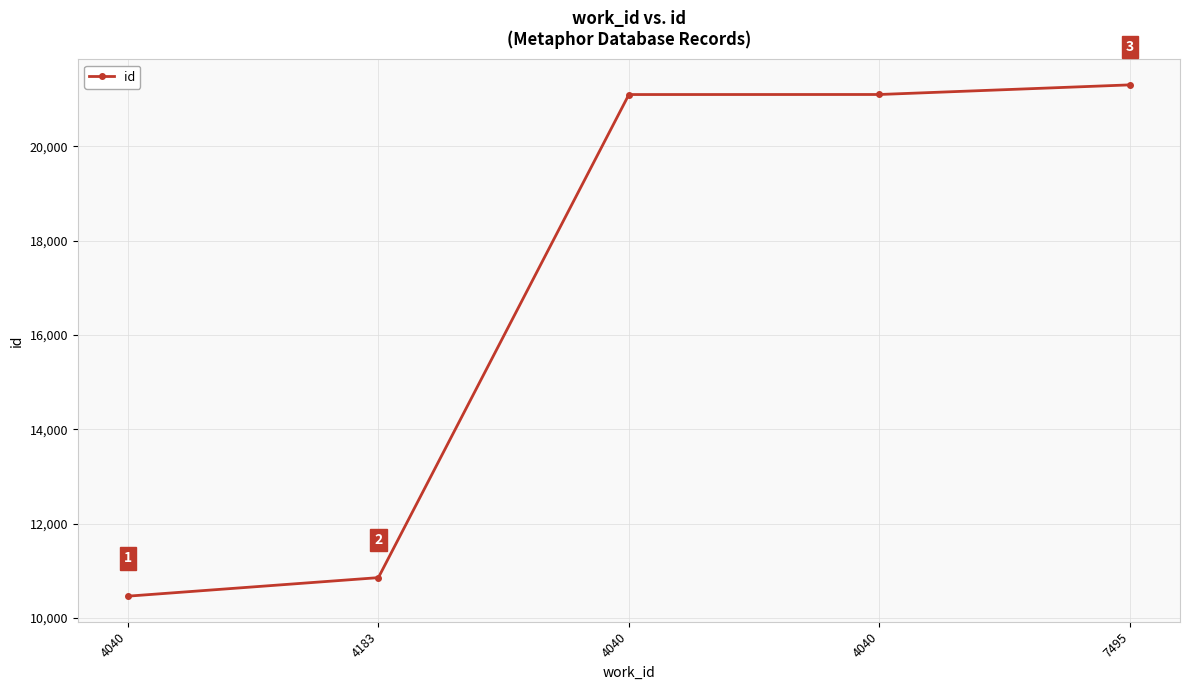

True or false: there are more than 2 points higher than both neighbors.

False